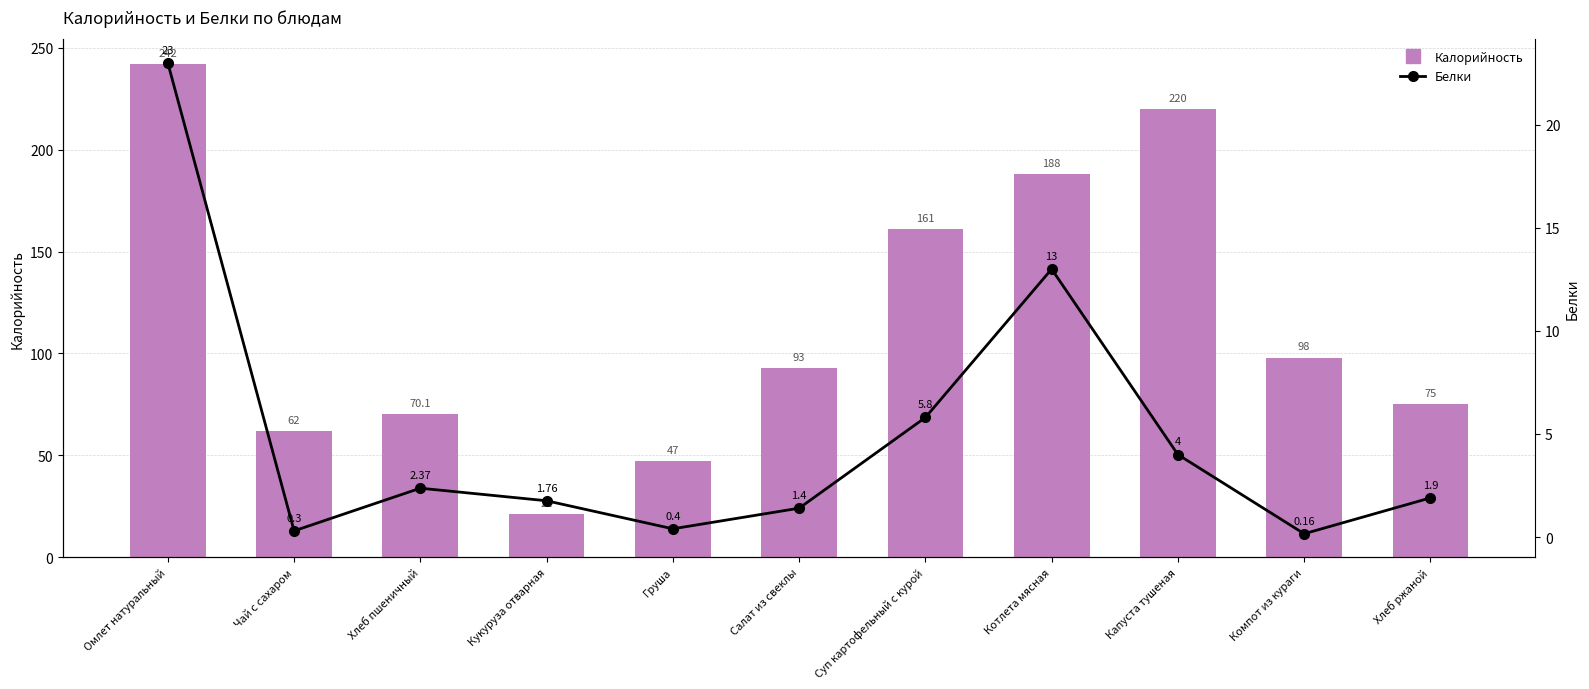

Reading left to right, what are all the values shown in this chart?

Калорийность: 242.0	62.0	70.1	21.0	47.0	93.0	161.0	188.0	220.0	98.0	75.0
Белки: 23.0	0.3	2.4	1.8	0.4	1.4	5.8	13.0	4.0	0.2	1.9